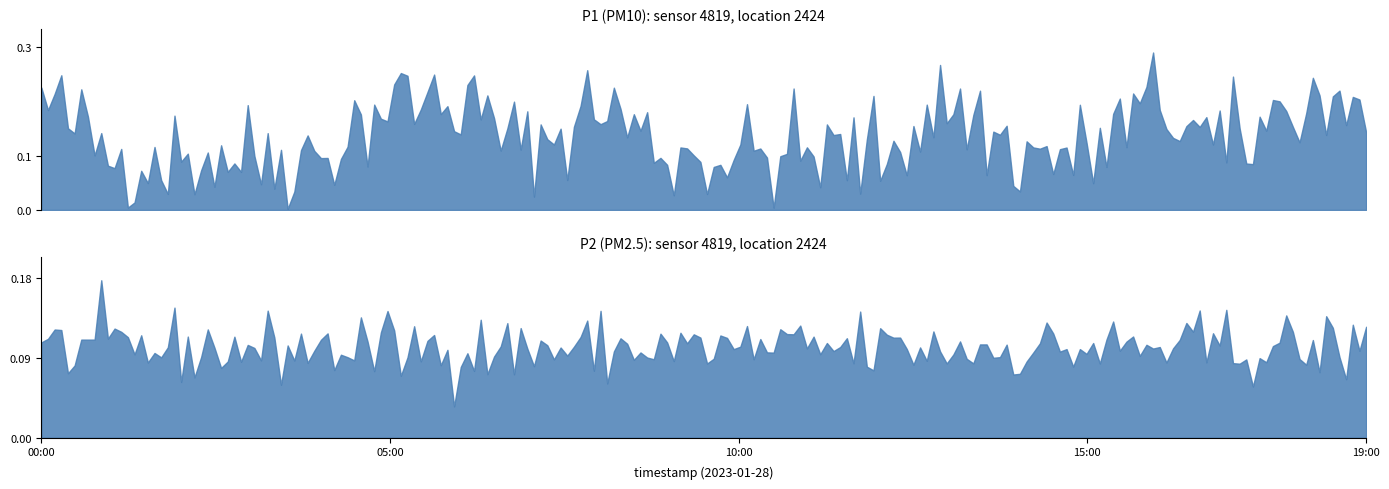

At 15:00, list the series in order from largest to smallest.

P1, P2